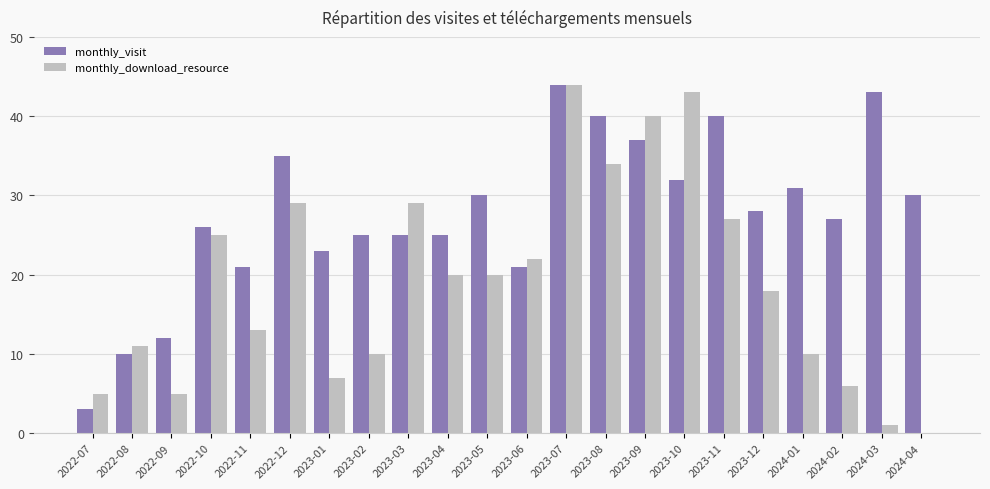

True or false: monthly_download_resource has a value of 0 at 2024-04.

True